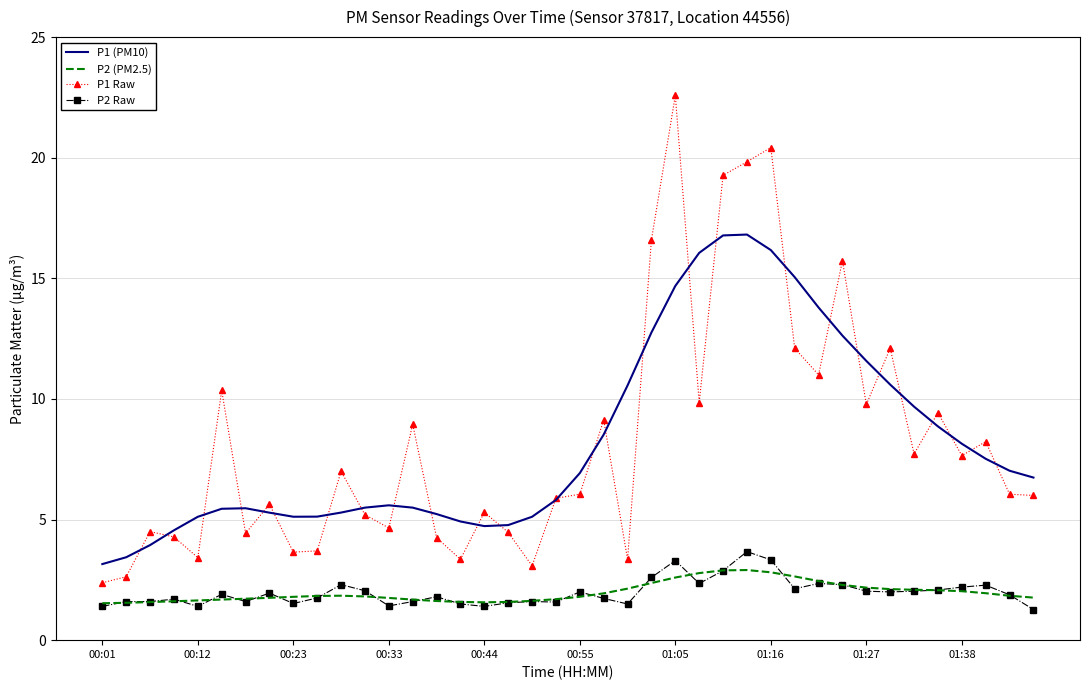

What is the minimum value for P1 (PM10)?

3.2